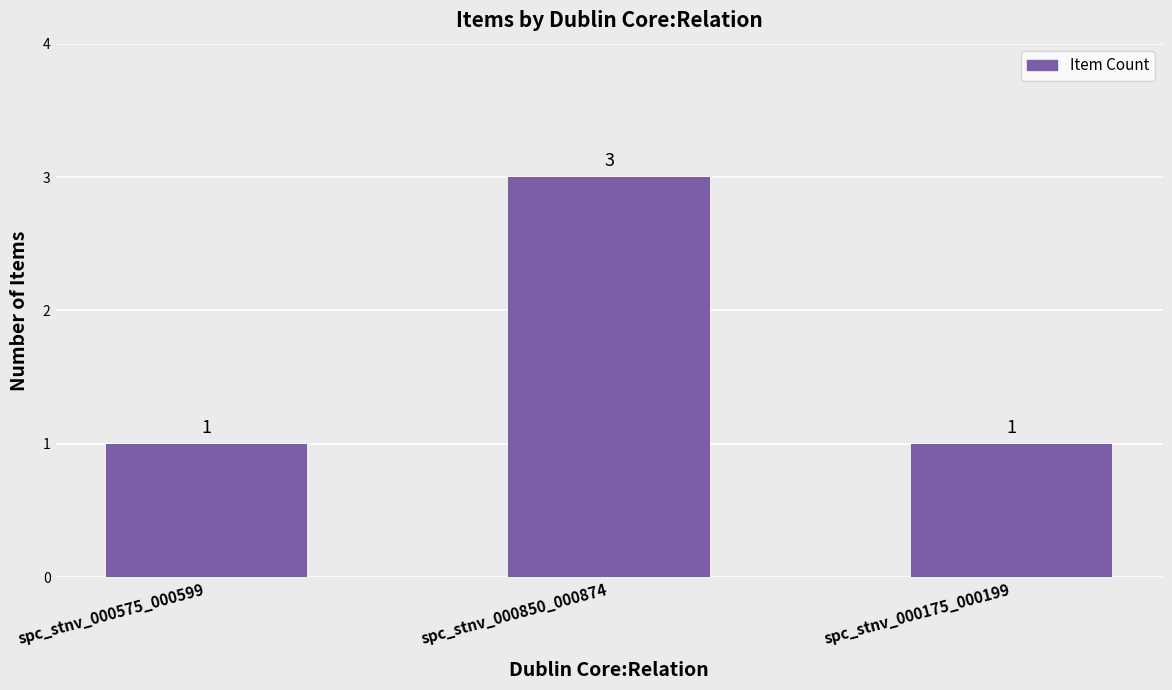

What is the maximum value shown in the chart?

3